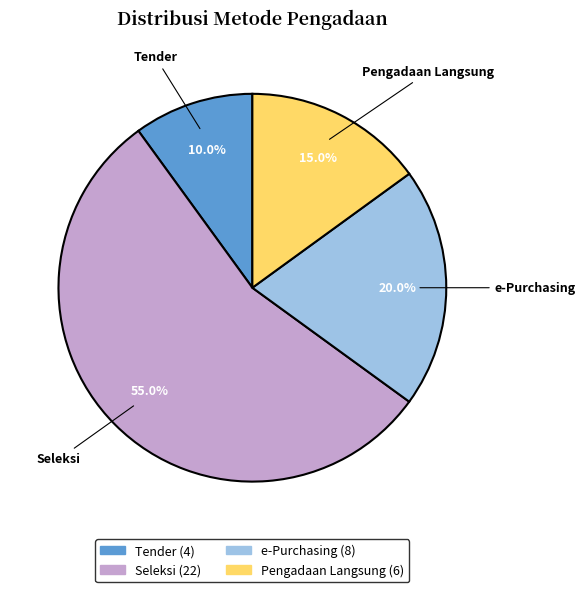

What is the smallest slice in the pie chart?

Tender